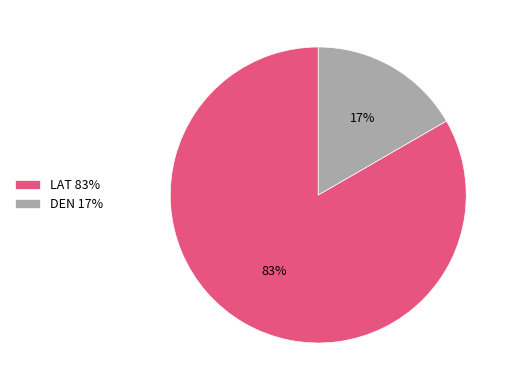

Which has a higher value, DEN or LAT?

LAT